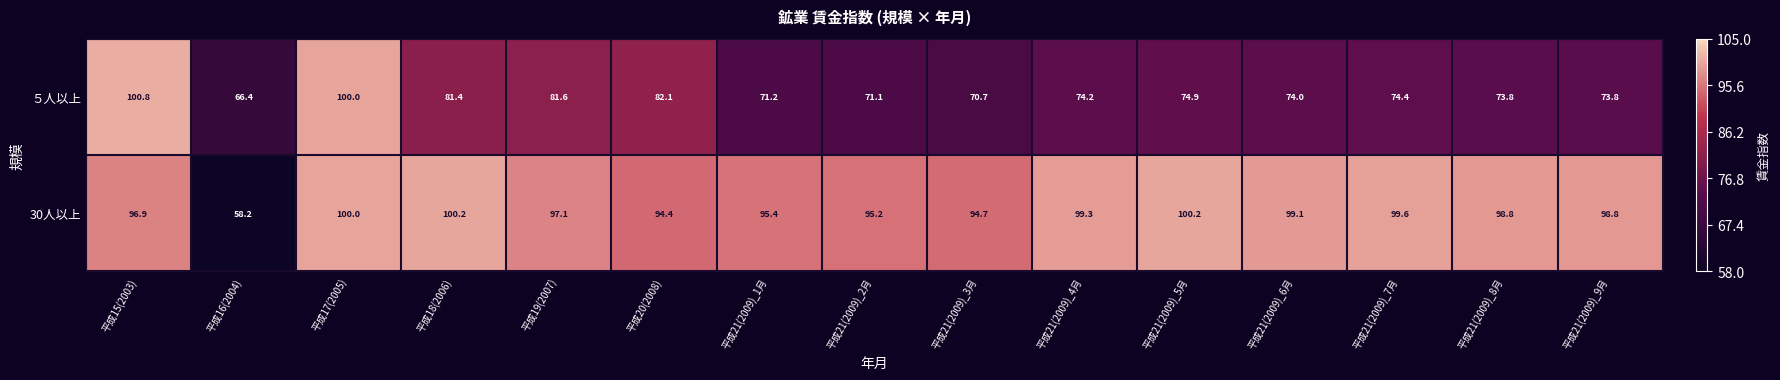

The 30人以上 series shows 97.1 at 平成19(2007). True or false?

True